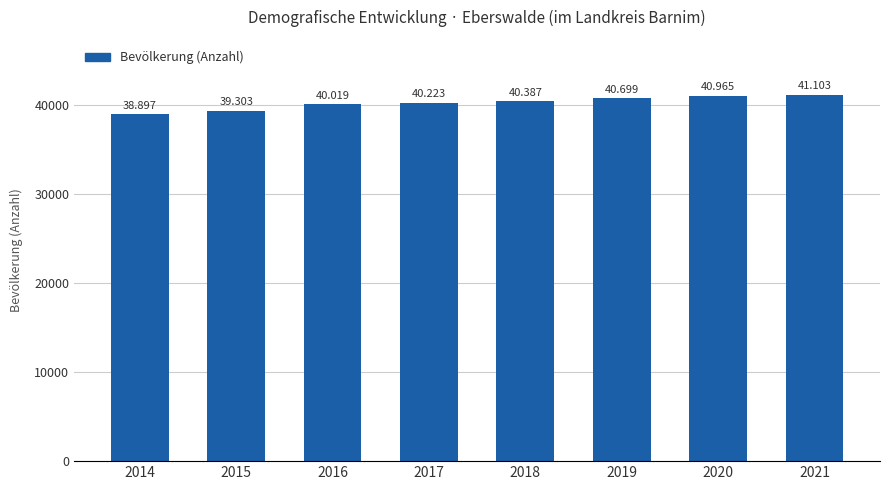

At which label is the value closest to 40000?

2016